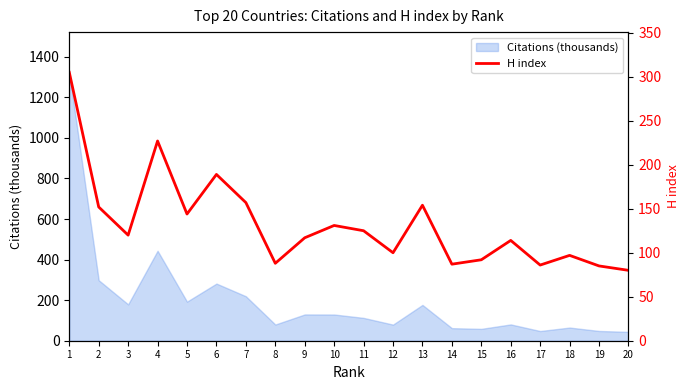

List the labels in order of value, largest first.

1, 4, 6, 7, 13, 2, 5, 10, 11, 3, 9, 16, 12, 18, 15, 8, 14, 17, 19, 20